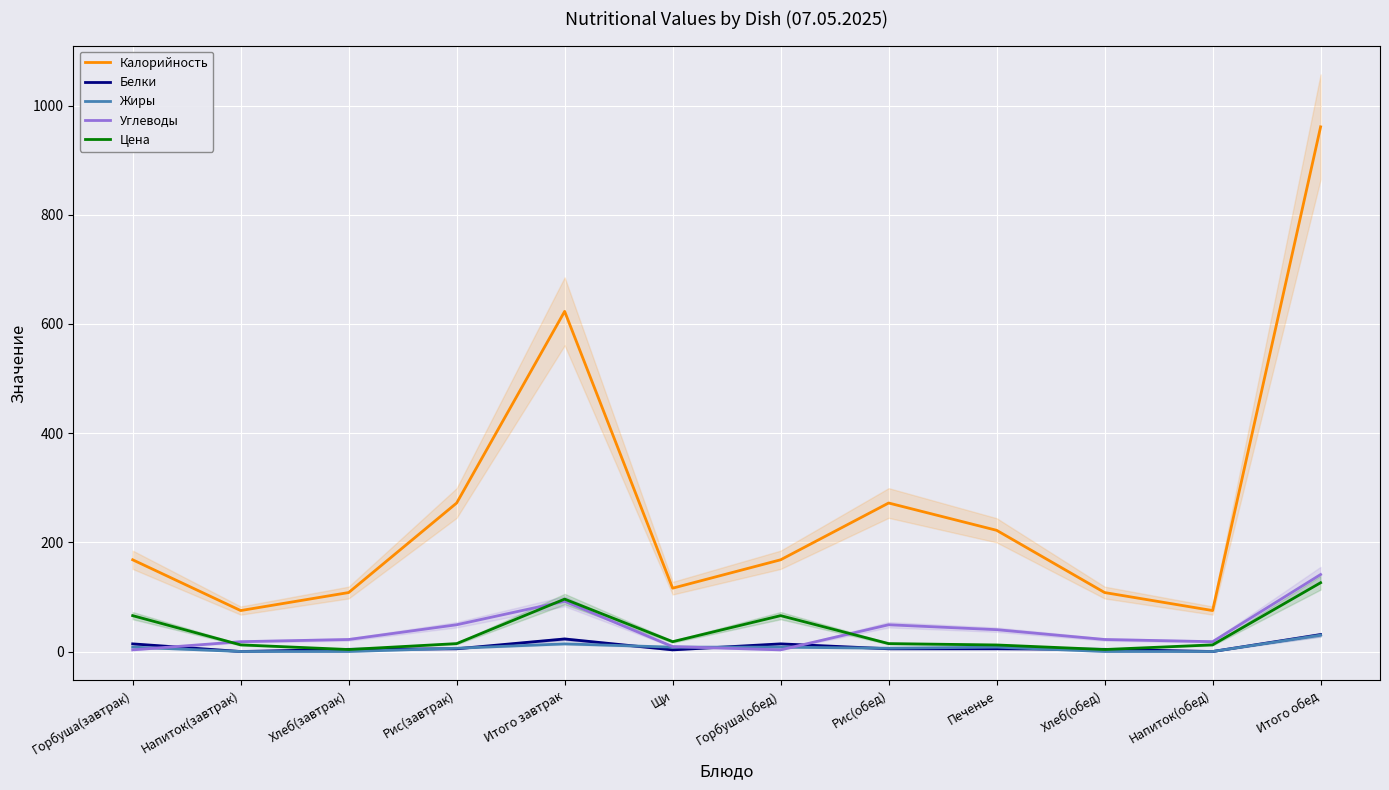

What is the difference between the maximum and minimum values in the Углеводы series?

138.0